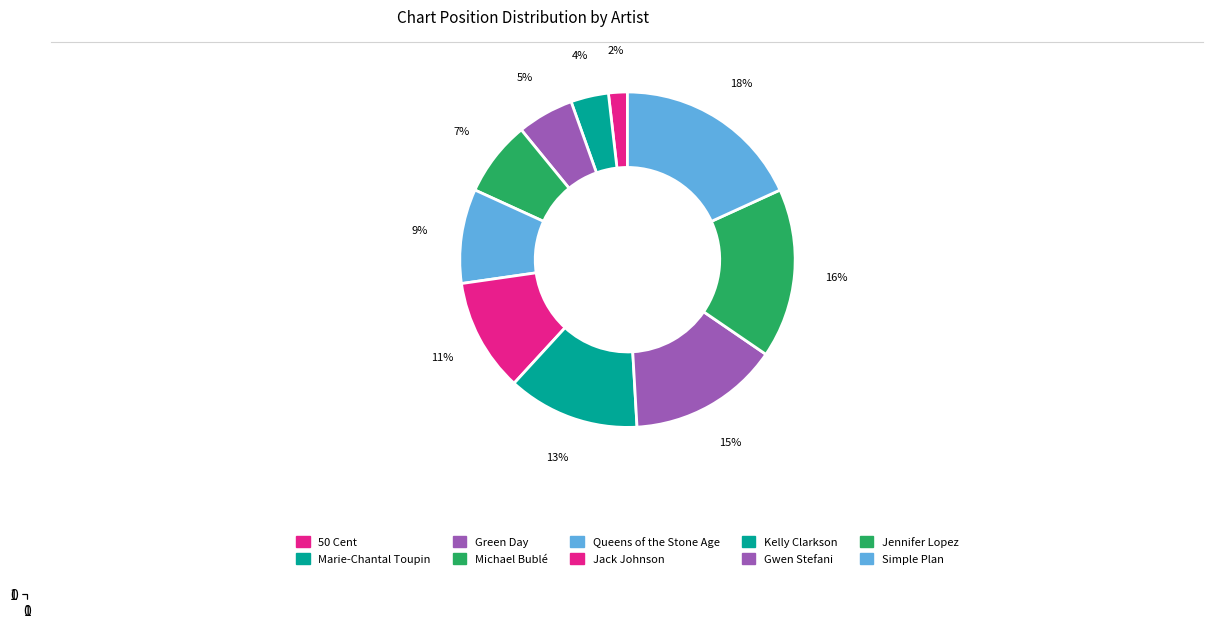

Count the number of slices in the pie.

10